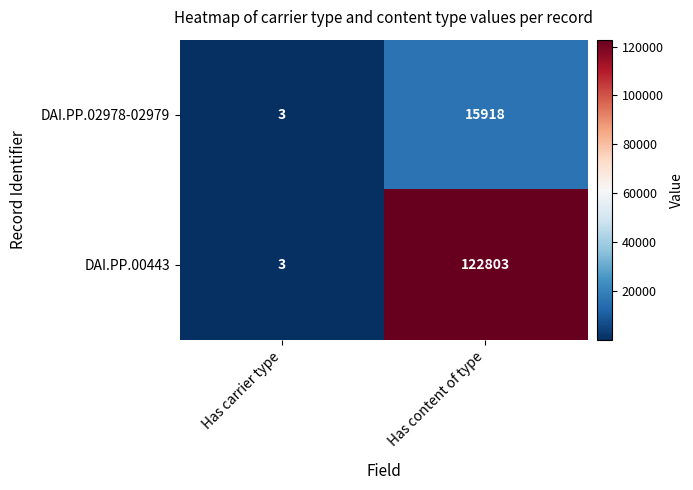

What is the difference between the DAI.PP.02978-02979 values at Has content of type and Has carrier type?

15915